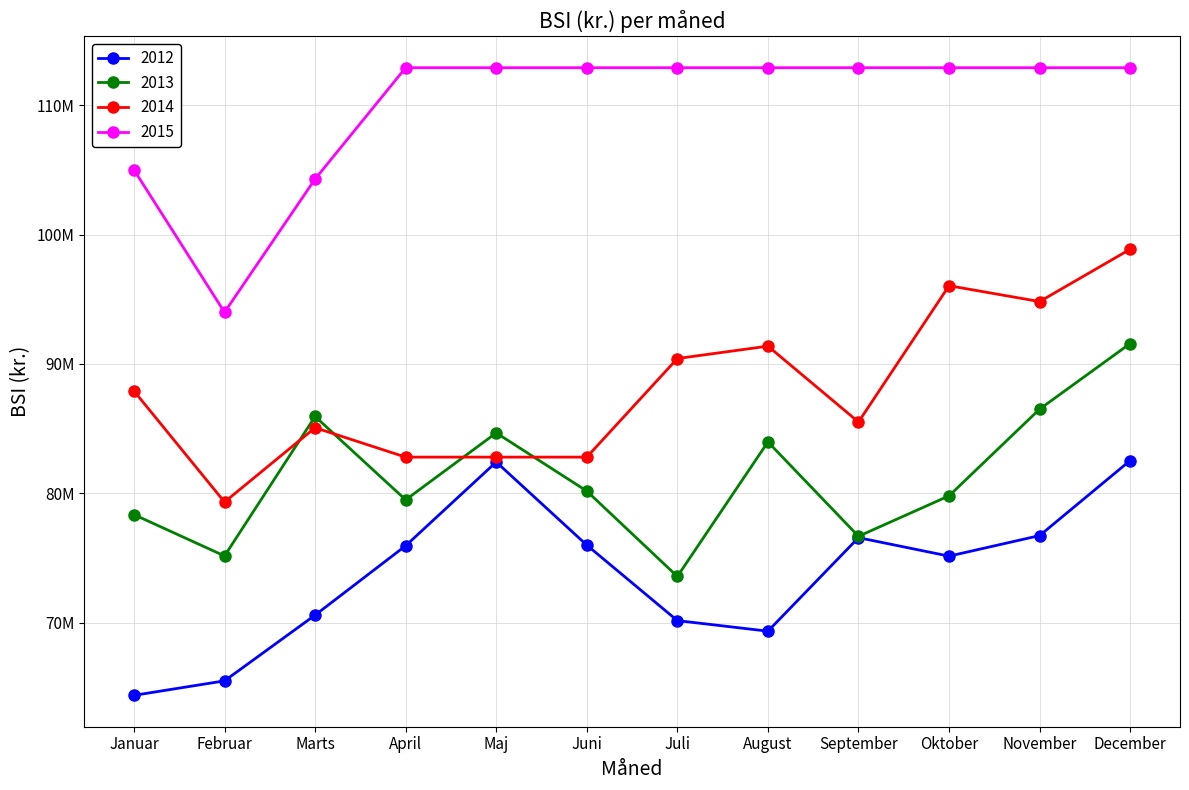

What are all the series names shown in the legend?

2012, 2013, 2014, 2015